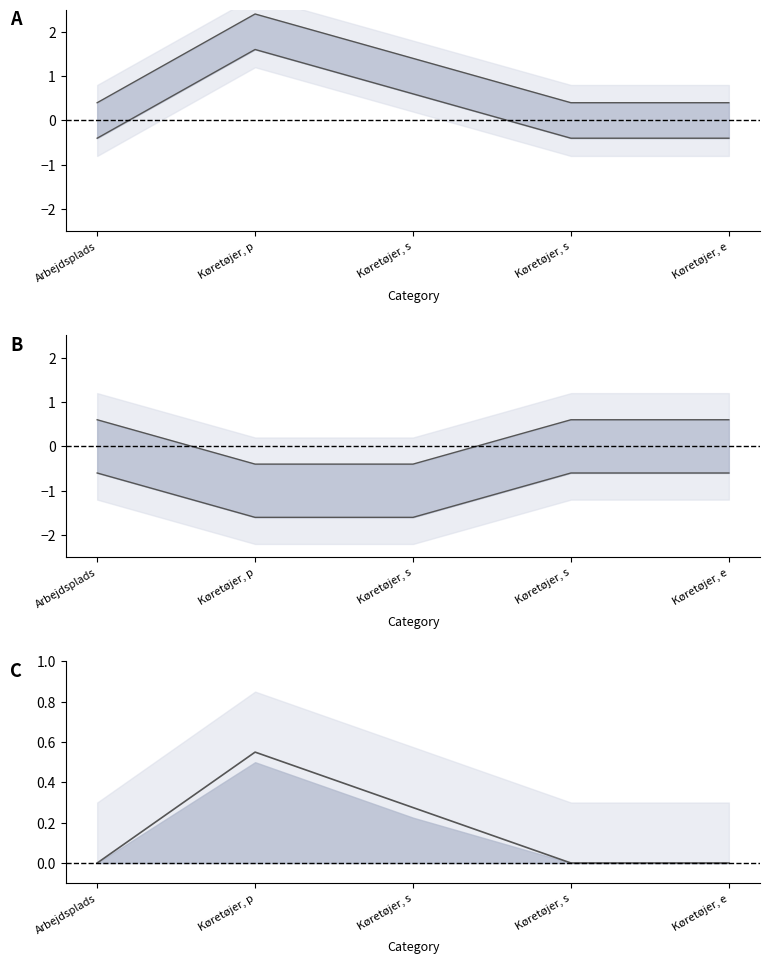

Does the chart have visible grid lines?

No